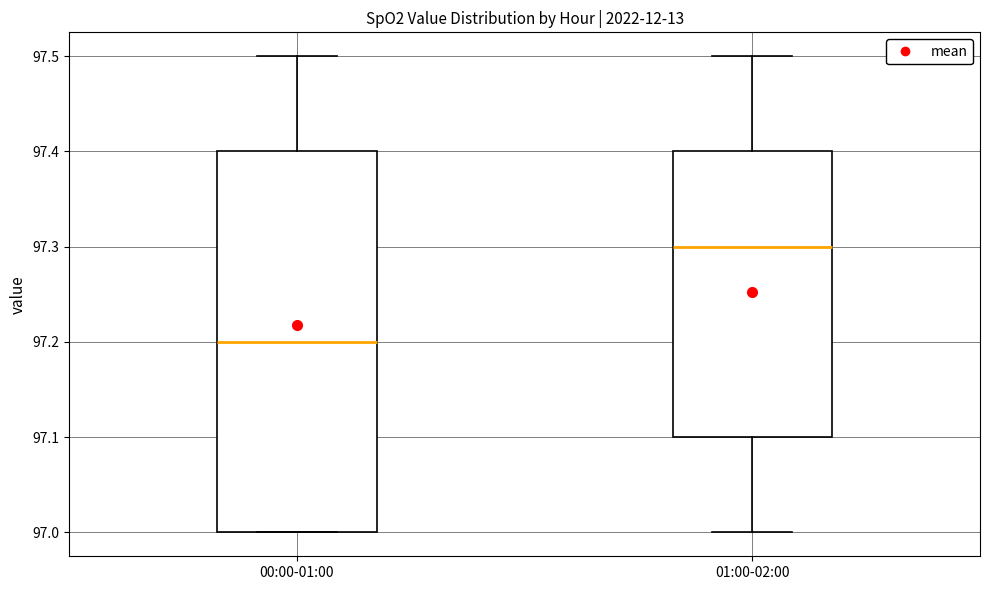

Reading left to right, read every box against the y-axis: the position of its median line, the range the box covers, and the ends of its whiskers. The values are not printed on the chart, so give them approximately, as read against the axis.

00:00-01:00: median 97.2, box 97.0 to 97.4, whiskers 97.0 to 97.5
01:00-02:00: median 97.3, box 97.1 to 97.4, whiskers 97.0 to 97.5